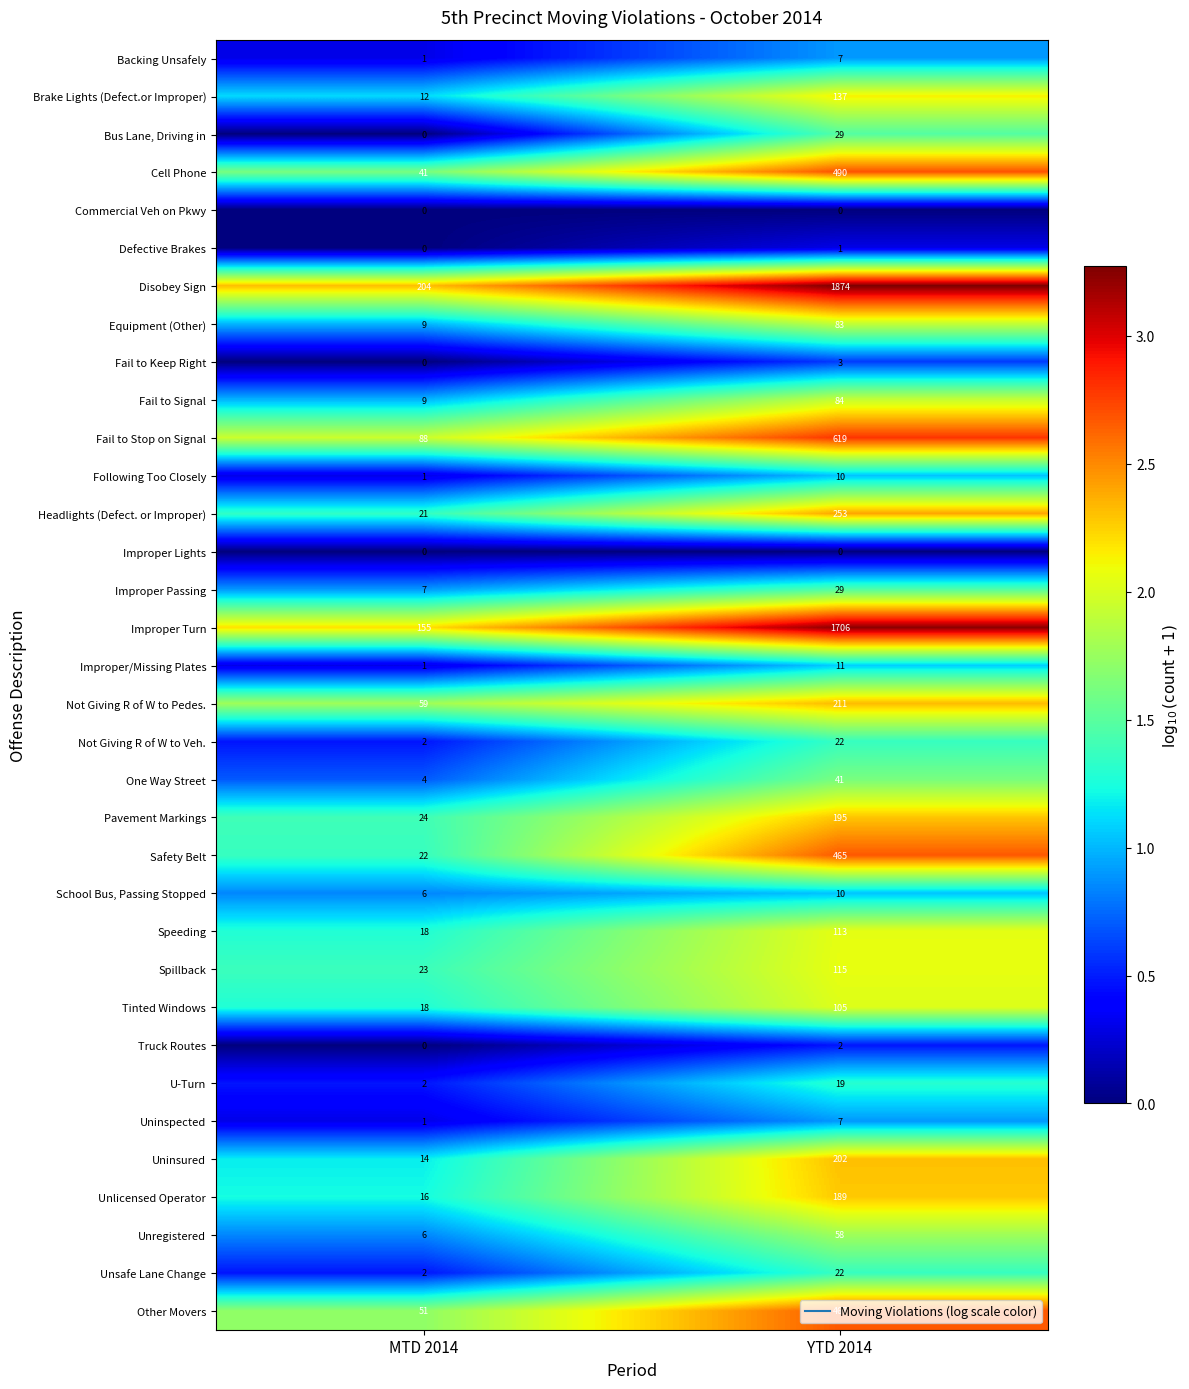

What is the sum of the Disobey Sign values at MTD 2014 and YTD 2014?

2078